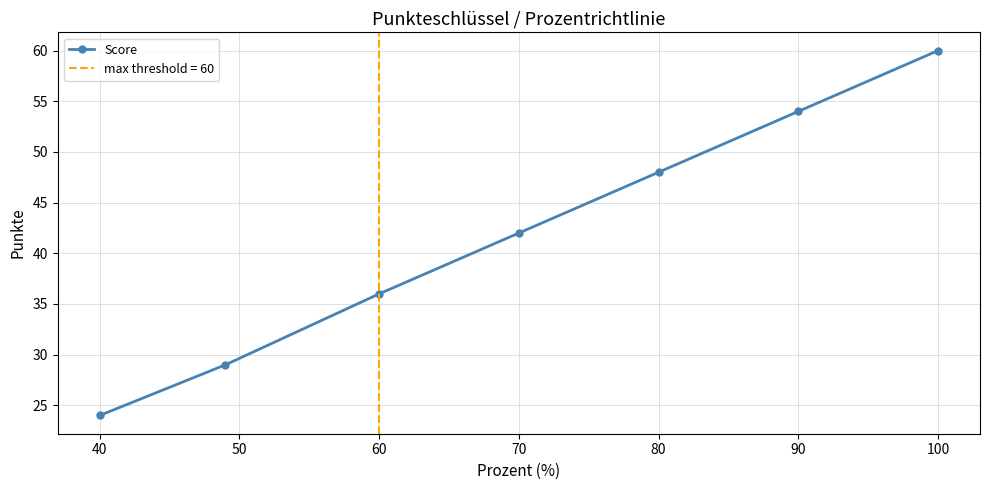

True or false: the data has more than 2 interior local peaks.

False